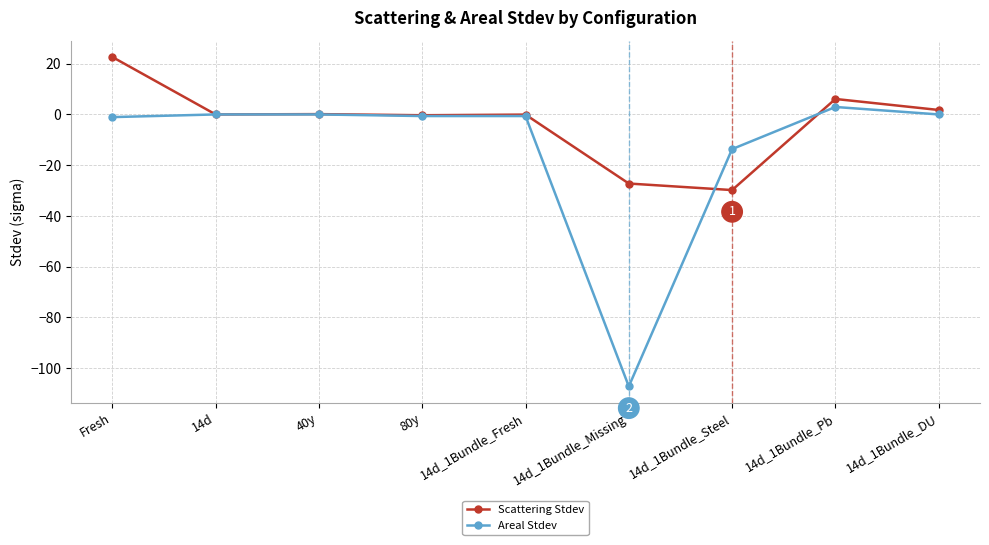

How many distinct data groups are displayed?

2